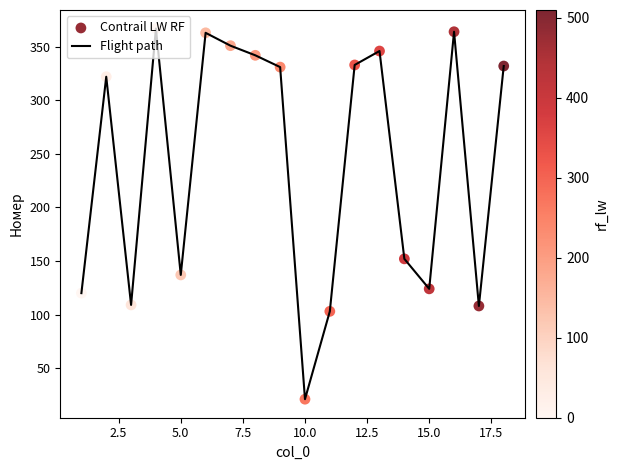

What is the smallest value displayed?

21